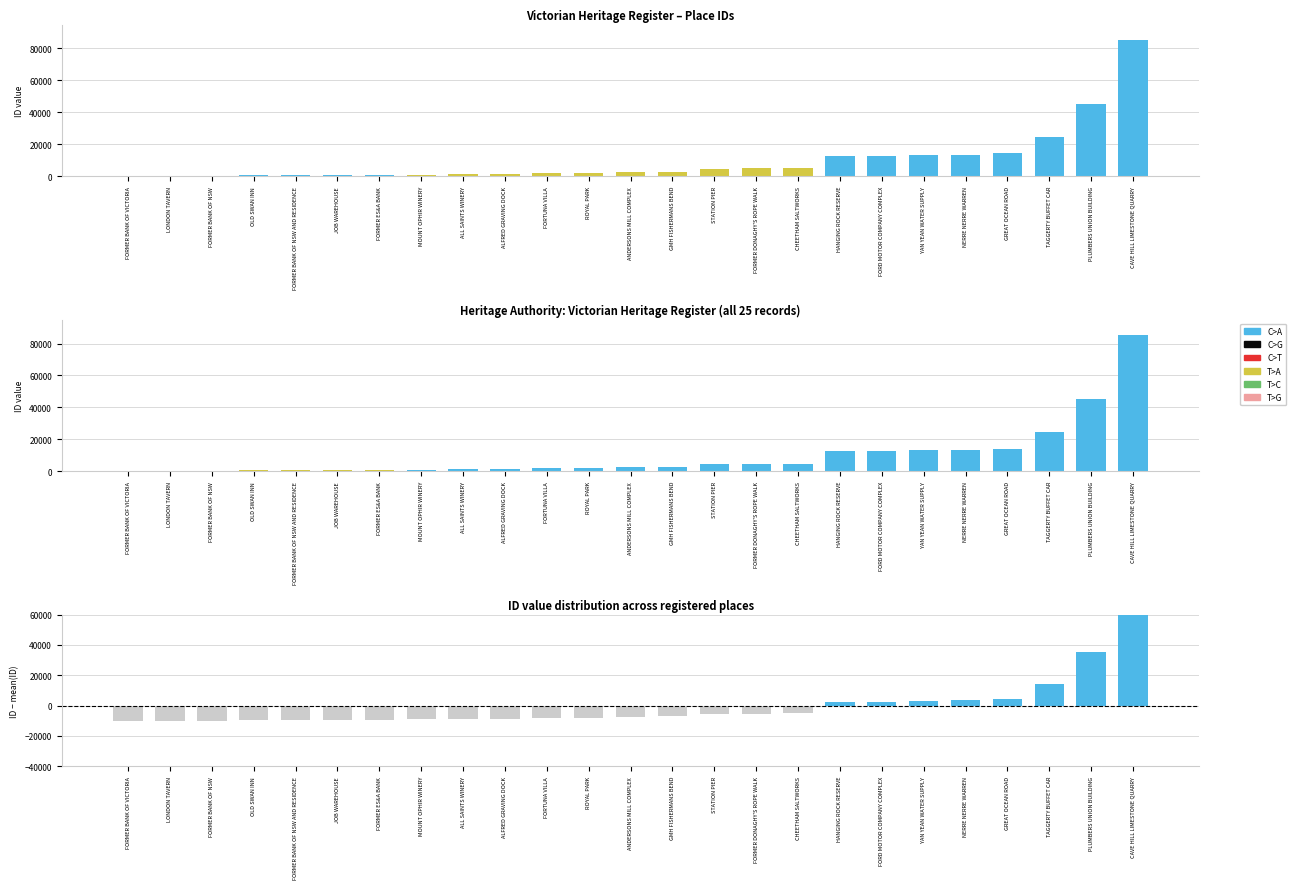

Which has a higher value, CHEETHAM SALTWORKS or GREAT OCEAN ROAD?

GREAT OCEAN ROAD